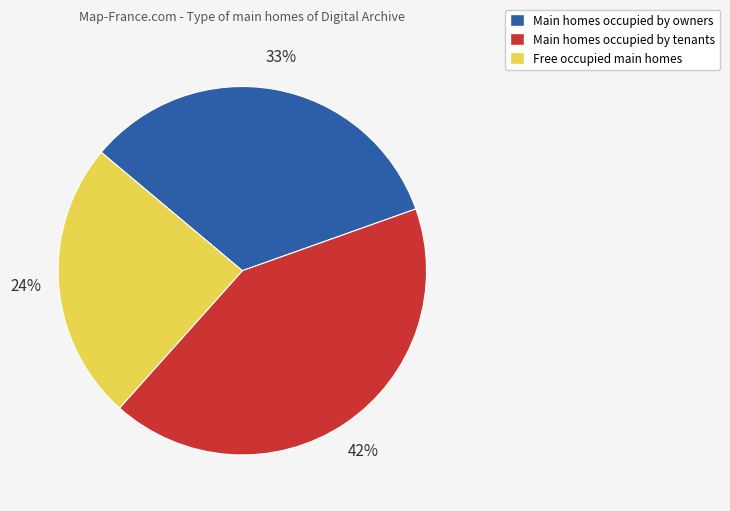

True or false: Main homes occupied by tenants accounts for 42% of the total.

True